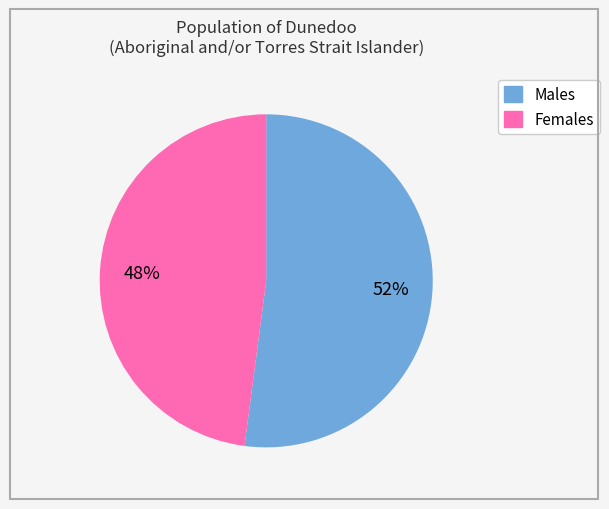

Rank the categories by value from lowest to highest.

Females, Males